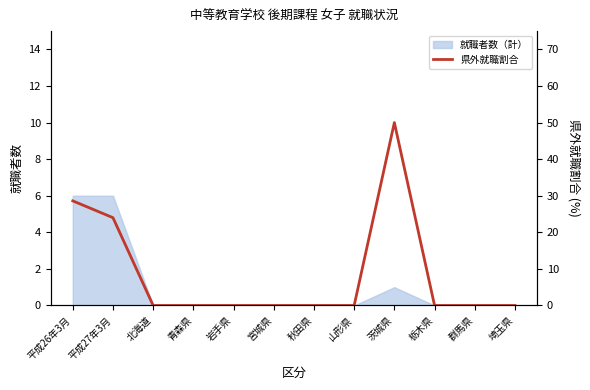

Reading right to left, list all the values displayed in this chart.

0.0	0.0	0.0	50.0	0.0	0.0	0.0	0.0	0.0	0.0	24.0	28.6